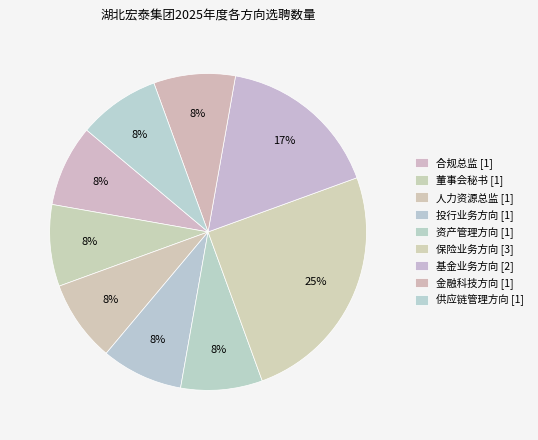

How many segments does this pie chart have?

9